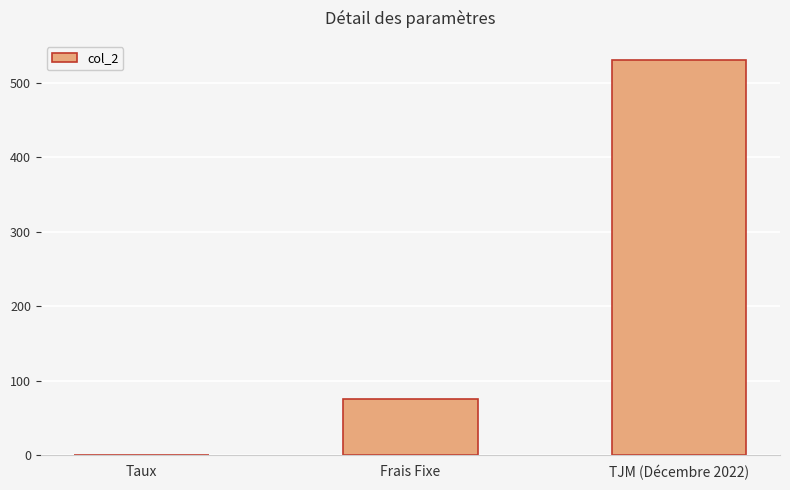

Between Taux and Frais Fixe, which is larger?

Frais Fixe